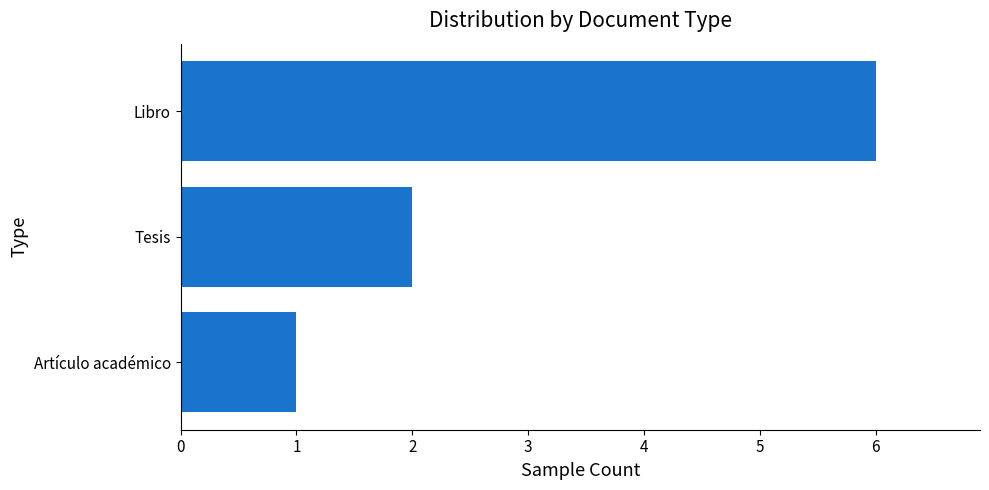

True or false: the data shows 1 at Artículo académico.

True